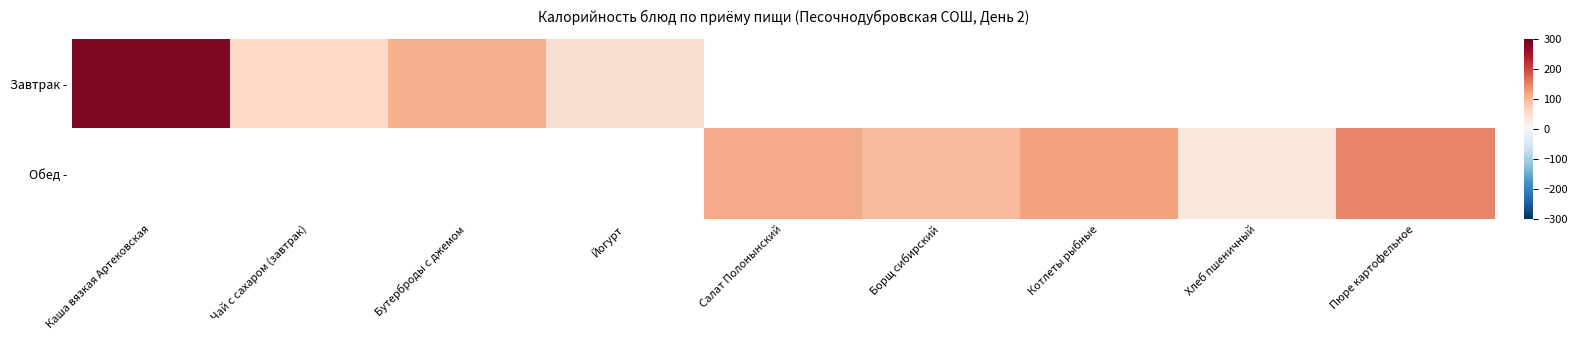

Is it true that Завтрак - equals 106.0 at Бутерброды с джемом?

True